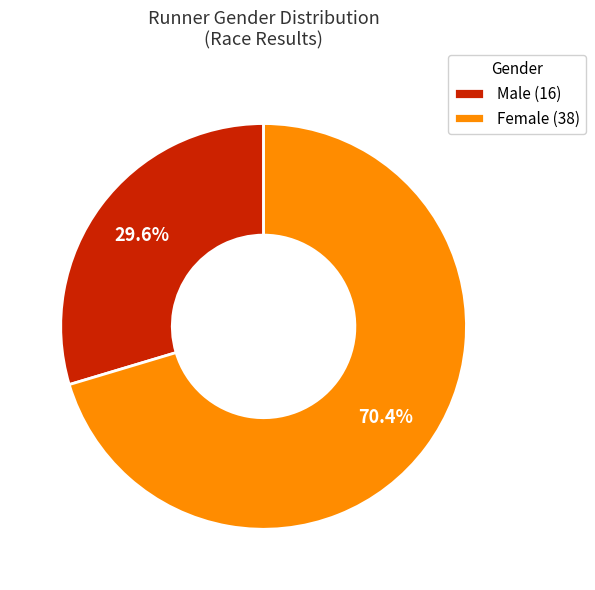

How many segments does this pie chart have?

2